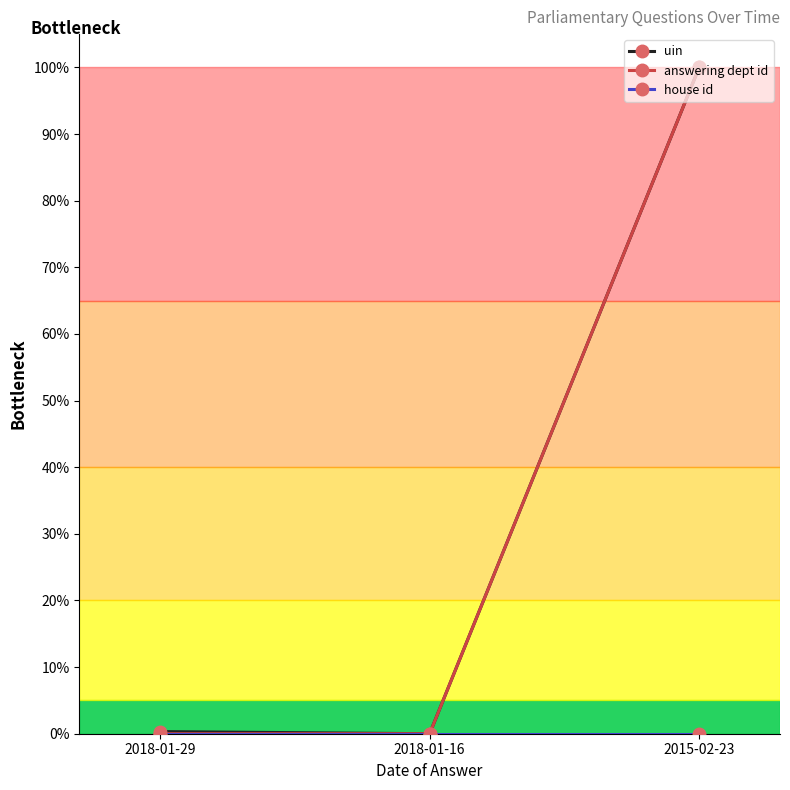

Does the chart have visible grid lines?

No